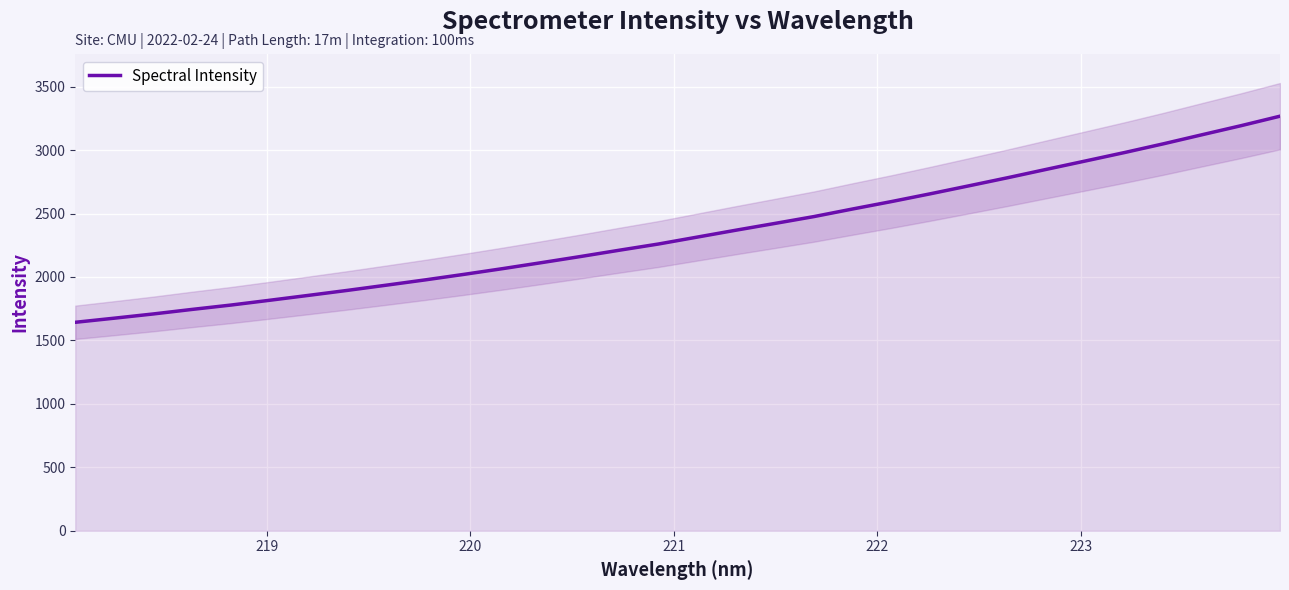

Count the number of values greater than 2314.

16